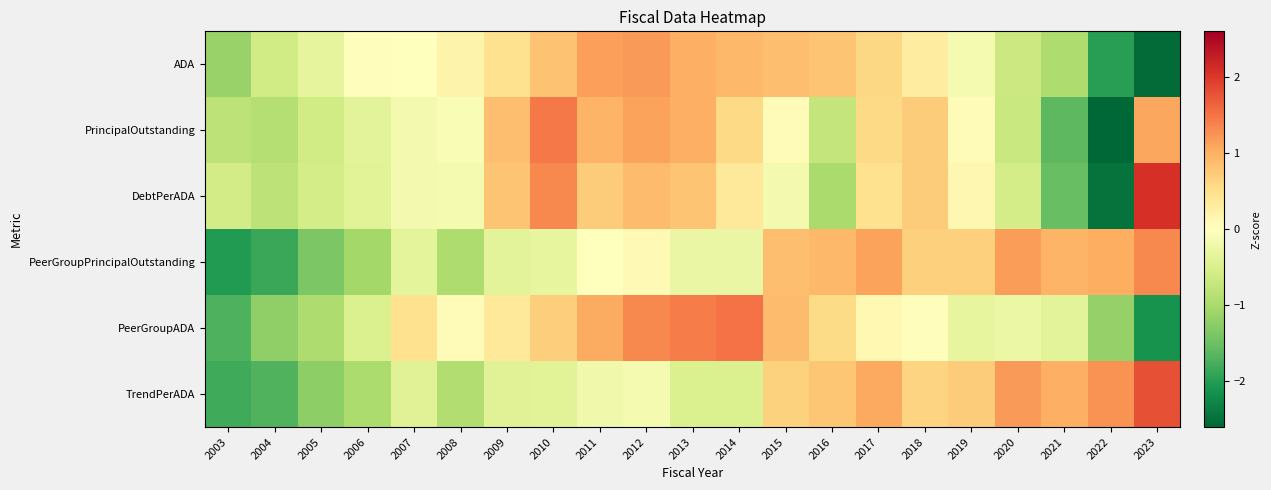

At which category is the sum across all series the highest?

2012